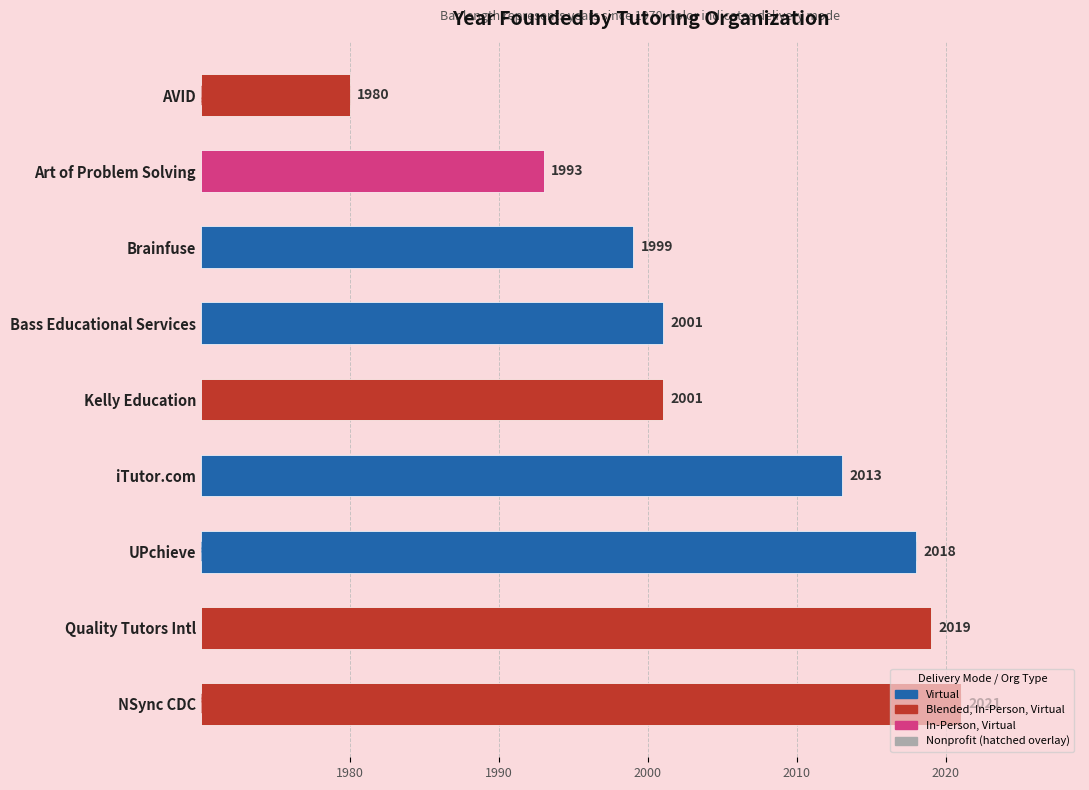

Is it true that the value at 1 is 3519?

False